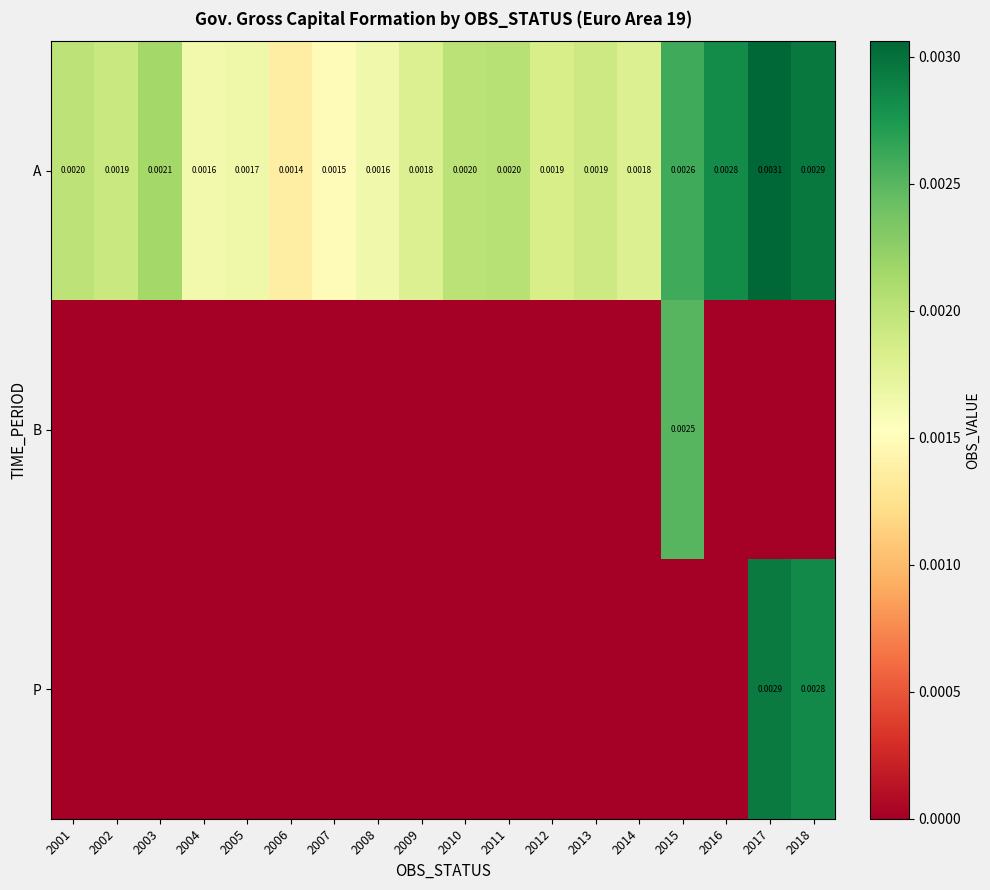

Count the number of data series in this chart.

3